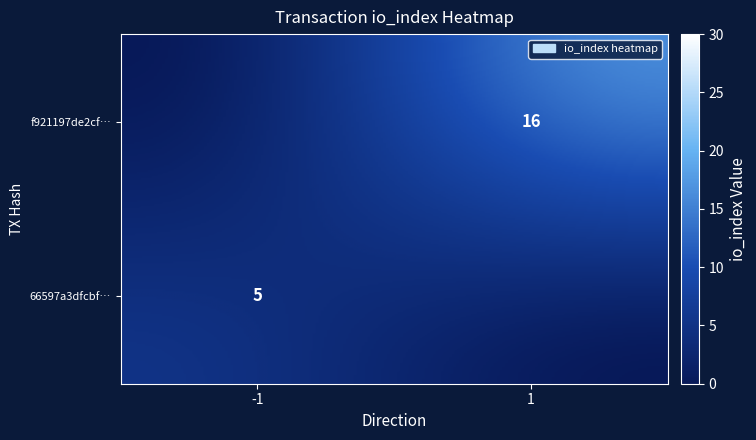

Reading left to right, list all the values displayed in this chart.

66597a3dfcbf04e32585c677d26764bb14e0004: -1	5
f921197de2cfd5f9f5134ecc7b41479916aa79a: 1	16